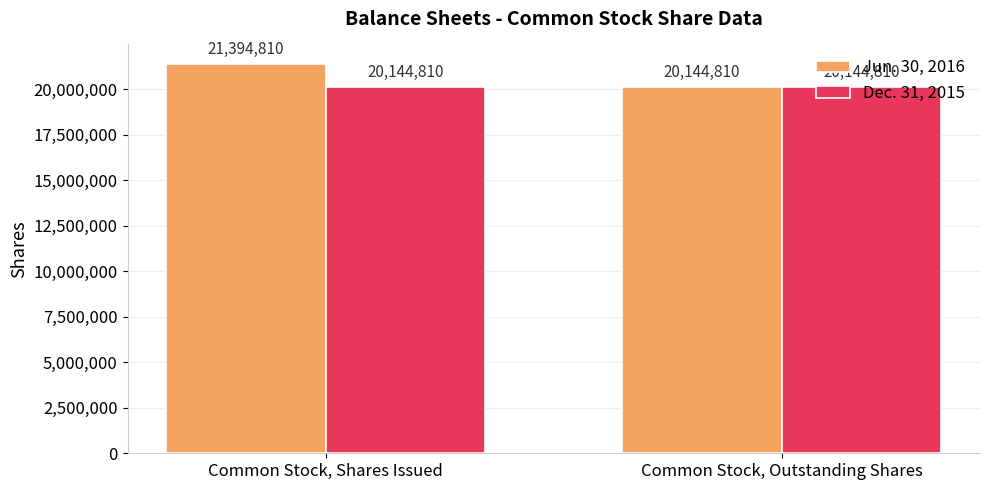

Reading right to left, list all the values displayed in this chart.

Jun. 30, 2016: Common Stock, Outstanding Shares=20144810	Common Stock, Shares Issued=21394810
Dec. 31, 2015: Common Stock, Outstanding Shares=20144810	Common Stock, Shares Issued=20144810